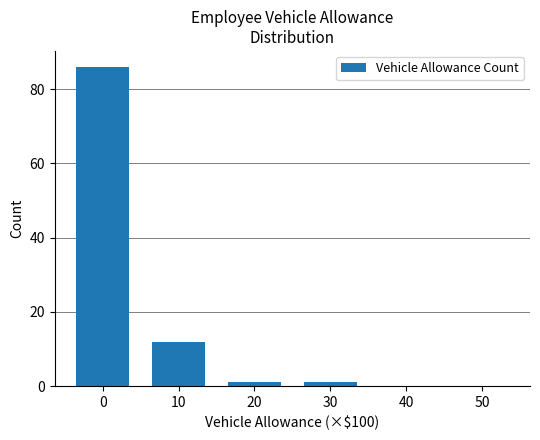

The value at 0 is 33. True or false?

False